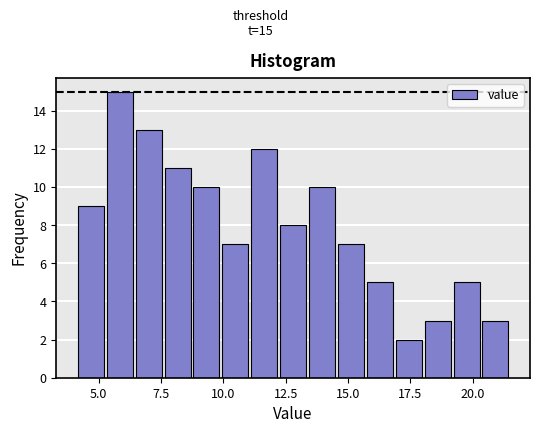

Read against the x-axis, roughly where is the centre of the tallest bar?

6.0